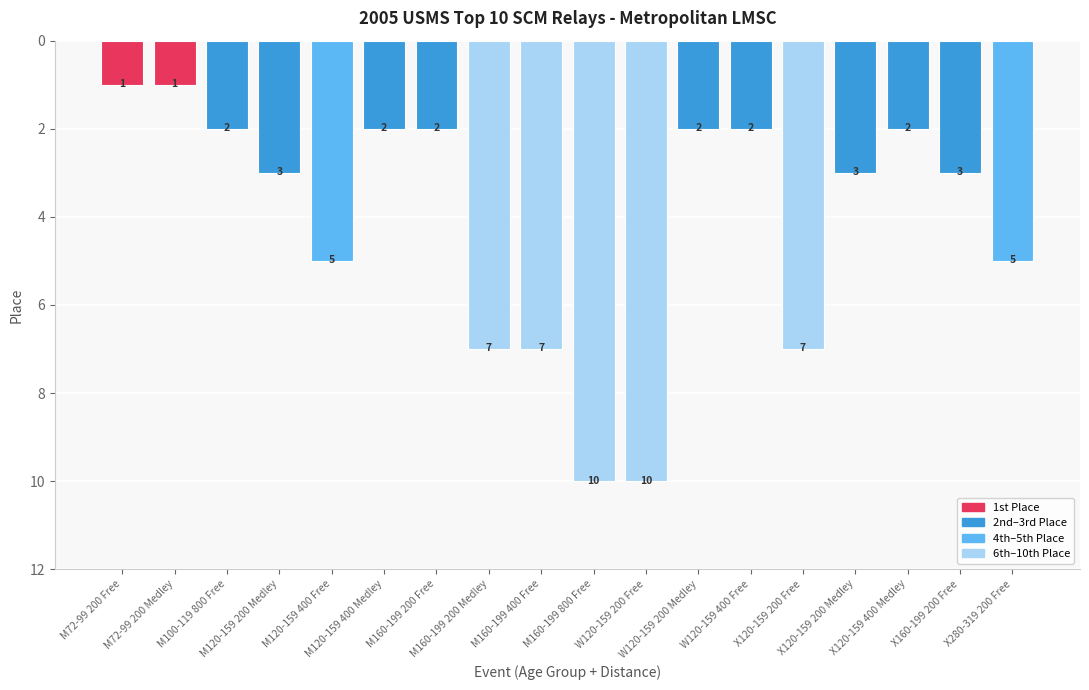

What is the value of the 4th bar from the left?

3